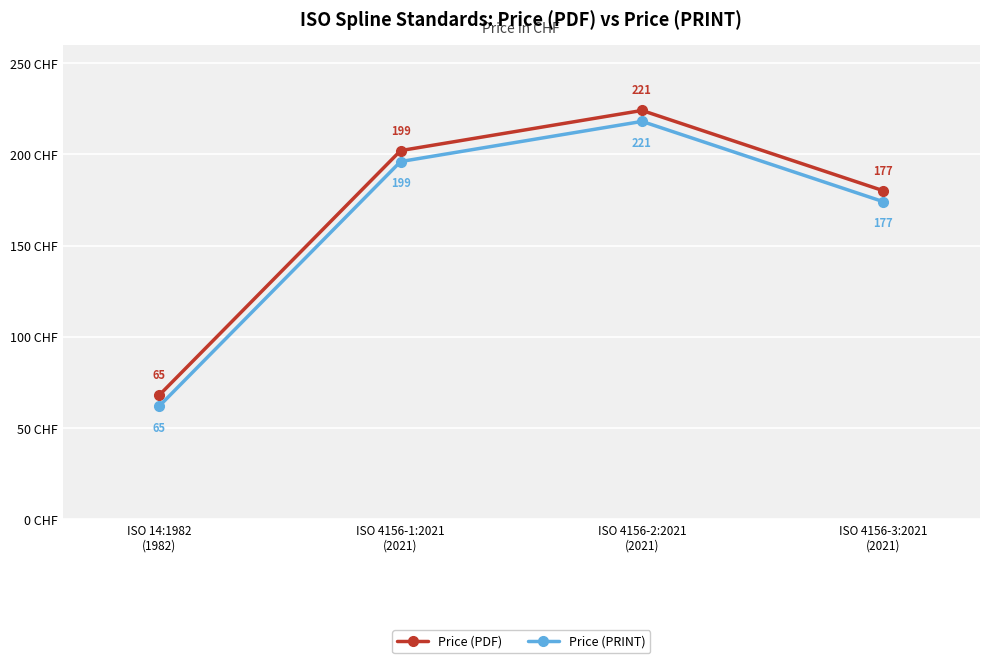

Rank the series at ISO 4156-2:2021
(2021) from lowest to highest value.

Price (PRINT), Price (PDF)